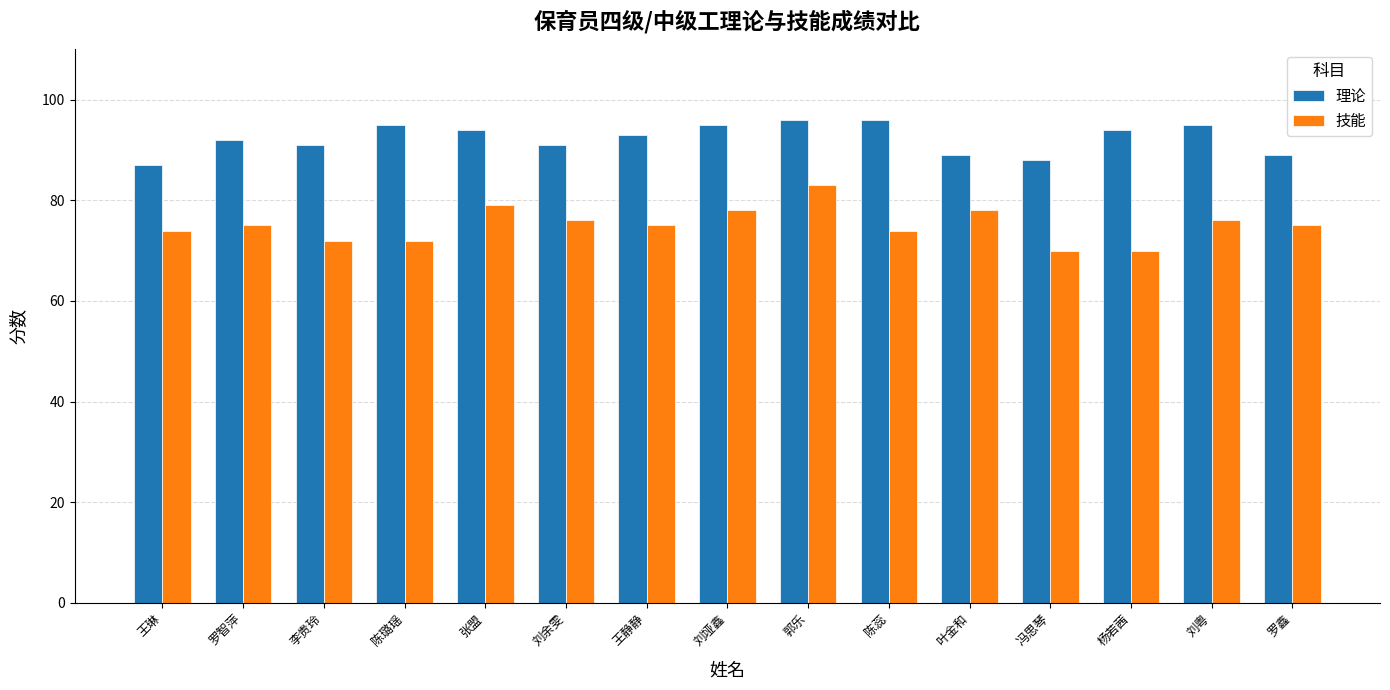

The value of 理论 at 陈蕊 is 96. True or false?

True